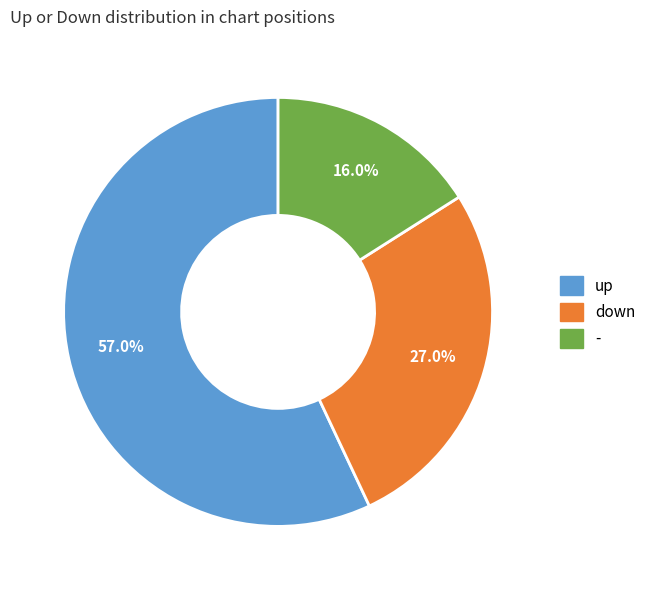

How many slices are in this pie chart?

3